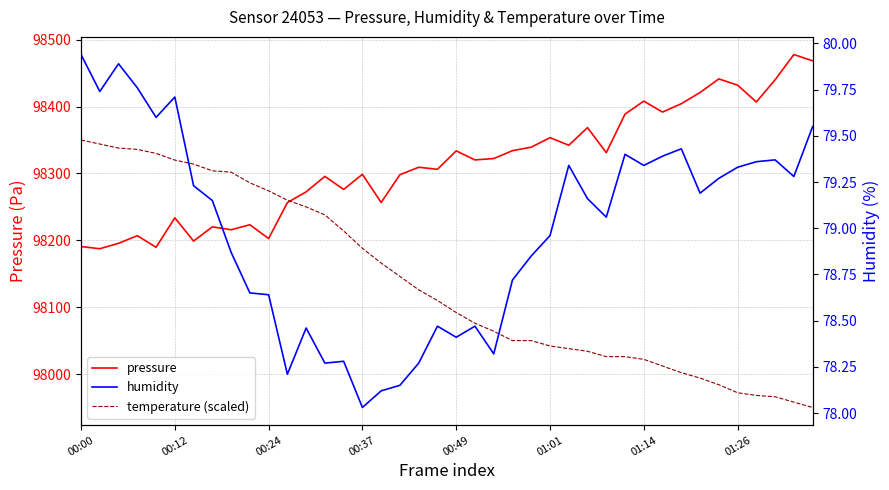

How many distinct data groups are displayed?

3